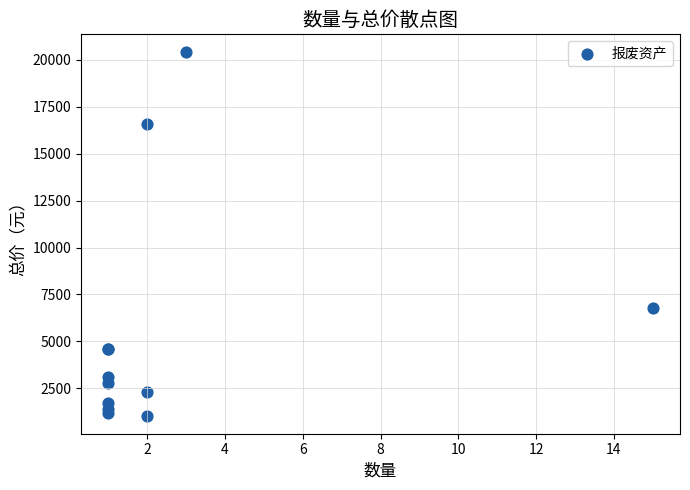

What Y value in the scatter plot is closest to 10720?

6750